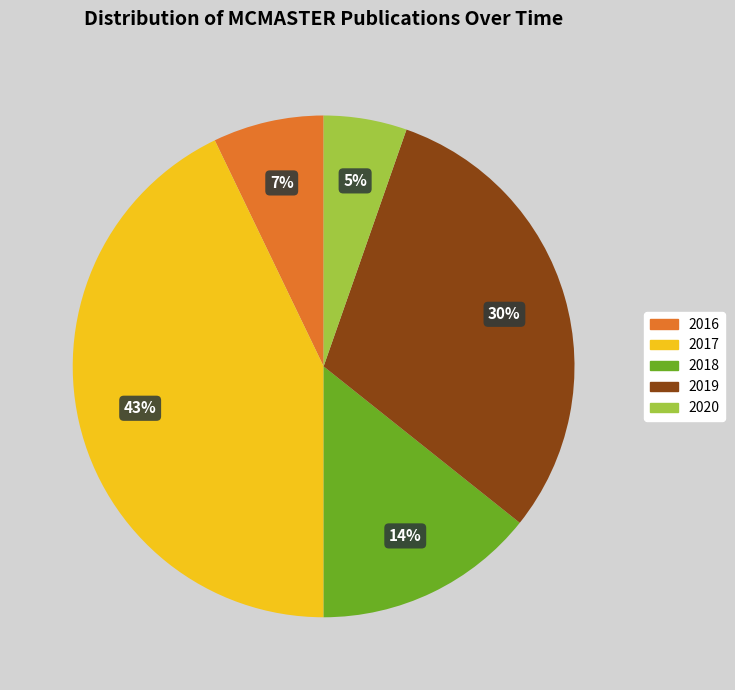

Is there any slice that represents more than half of the pie?

No